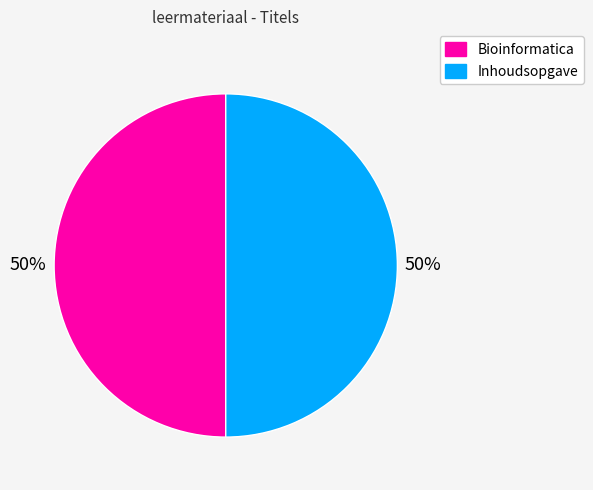

Is it true that Inhoudsopgave is 50% of the pie?

True